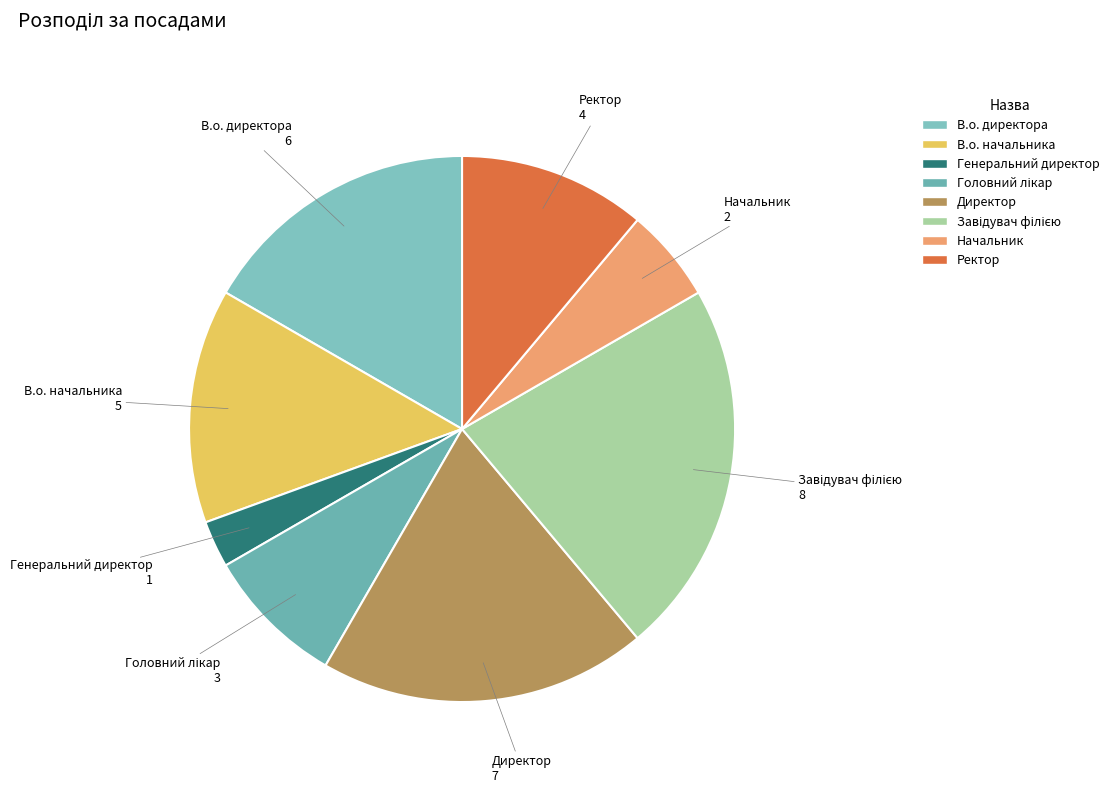

True or false: В.о. директора accounts for 17% of the total.

True